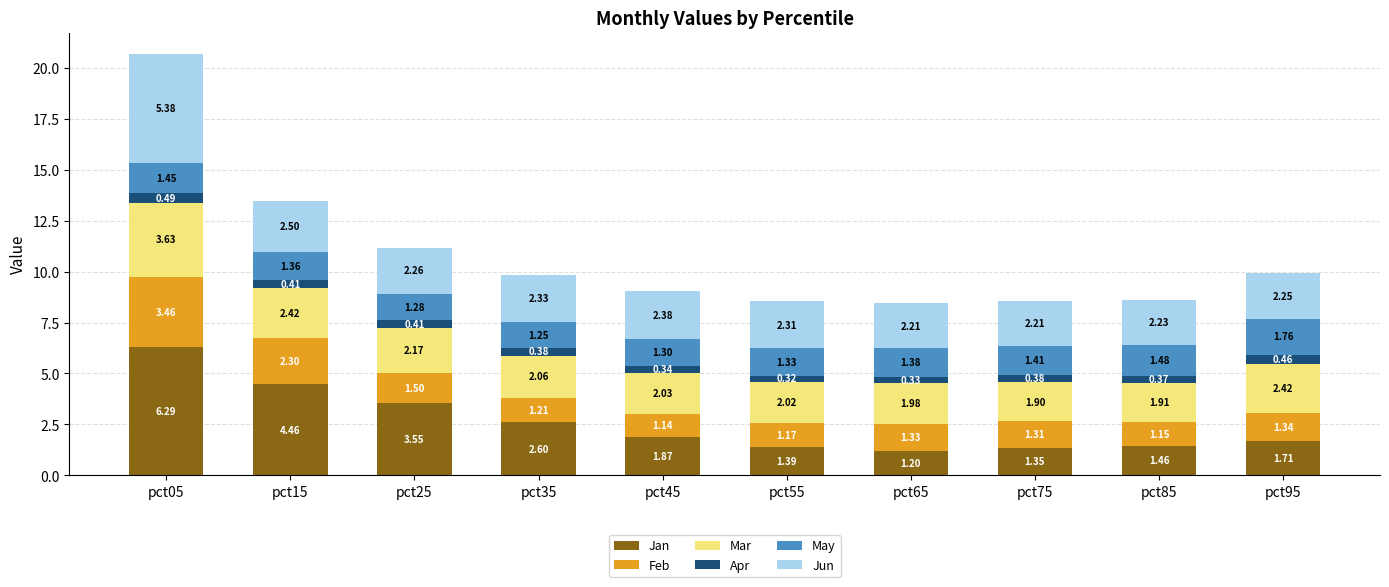

How many distinct data groups are displayed?

6